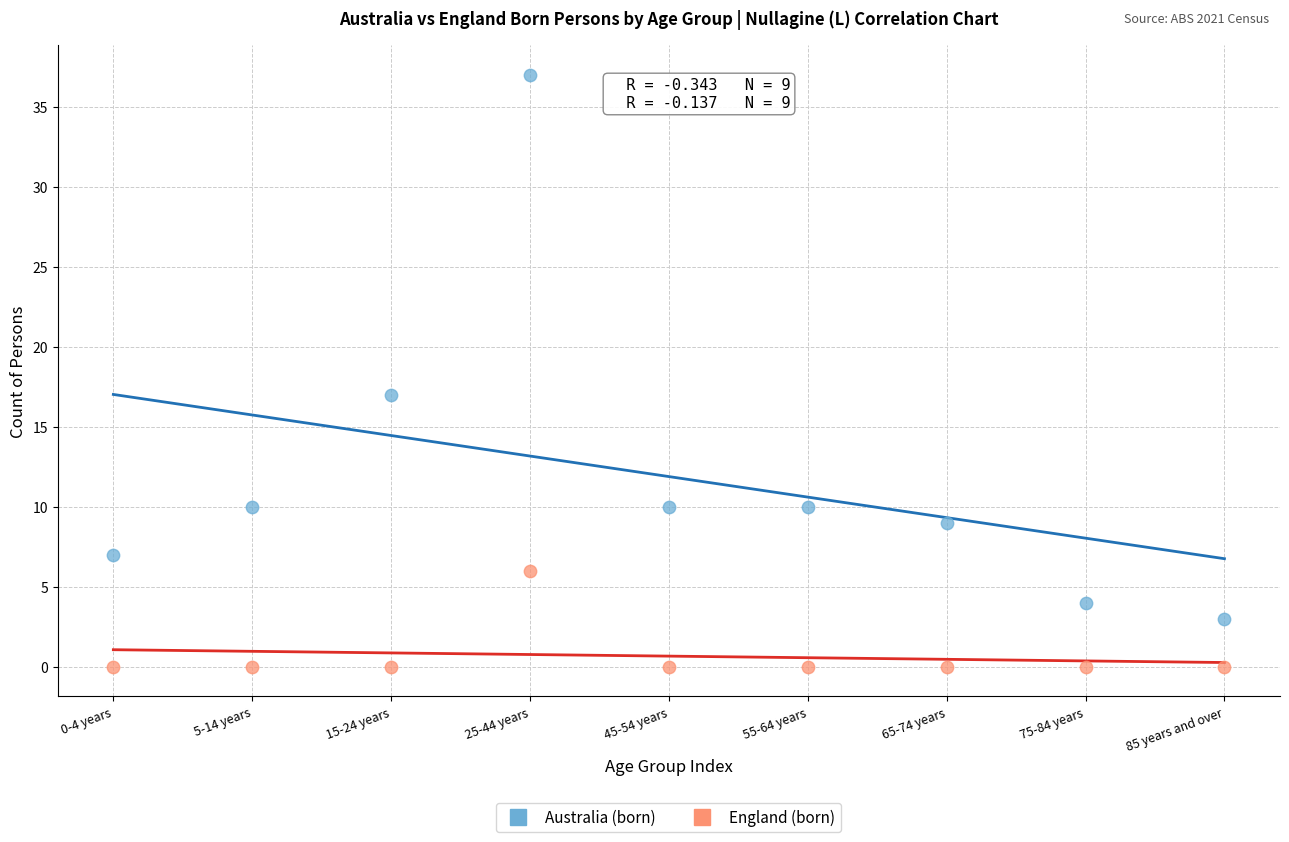

Across all series, what Y value is closest to 18?

17